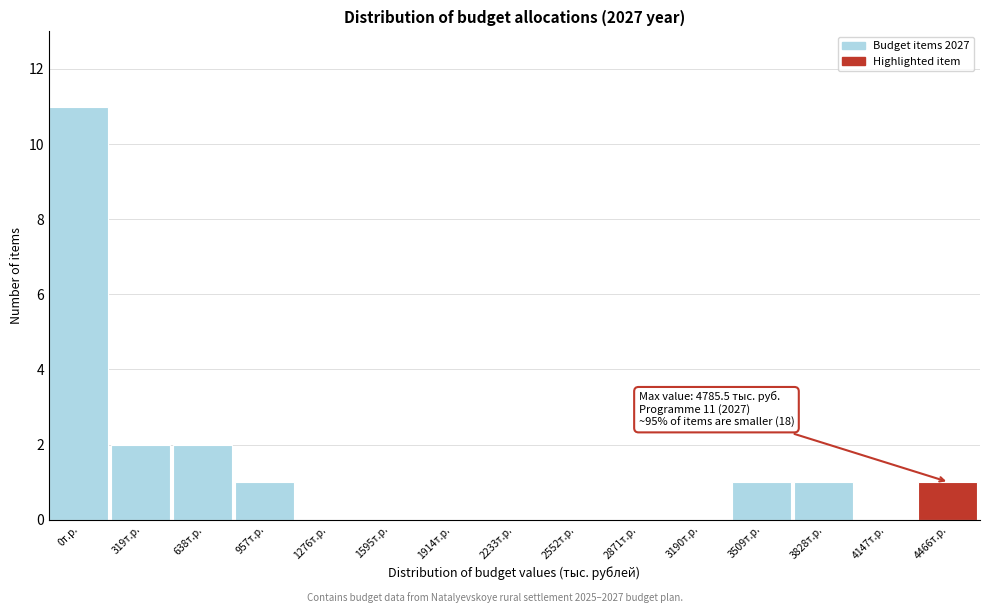

Reading left to right, transcribe all the data shown in this chart.

0т.р.=11	319т.р.=2	638т.р.=2	957т.р.=1	1276т.р.=0	1595т.р.=0	1914т.р.=0	2233т.р.=0	2552т.р.=0	2871т.р.=0	3190т.р.=0	3509т.р.=1	3828т.р.=1	4147т.р.=0	4466т.р.=1